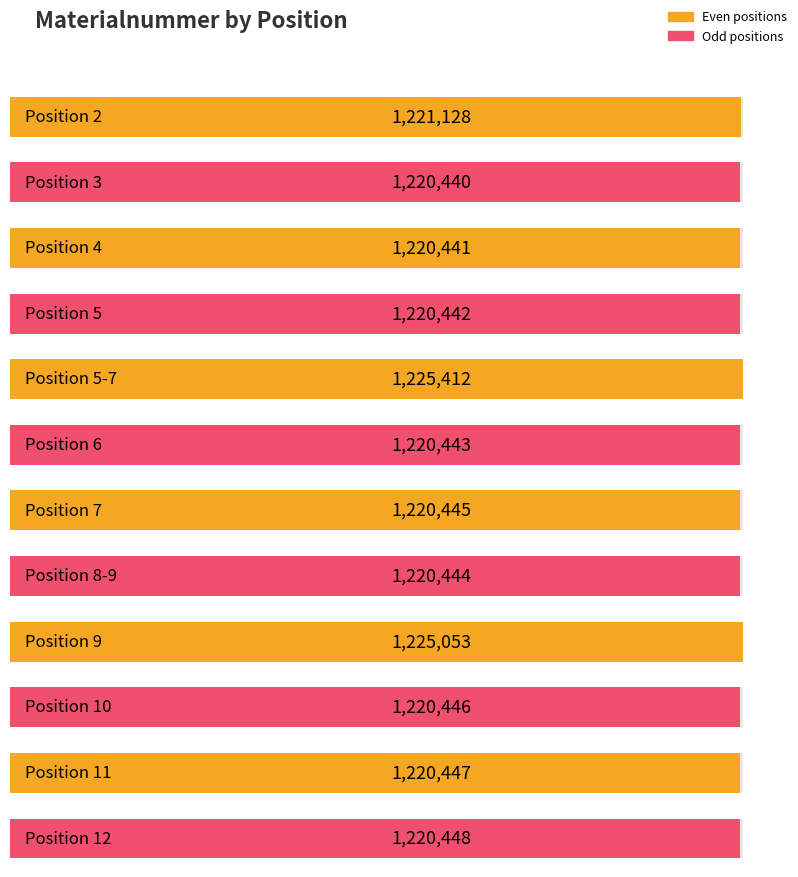

Does the chart contain any negative values?

No